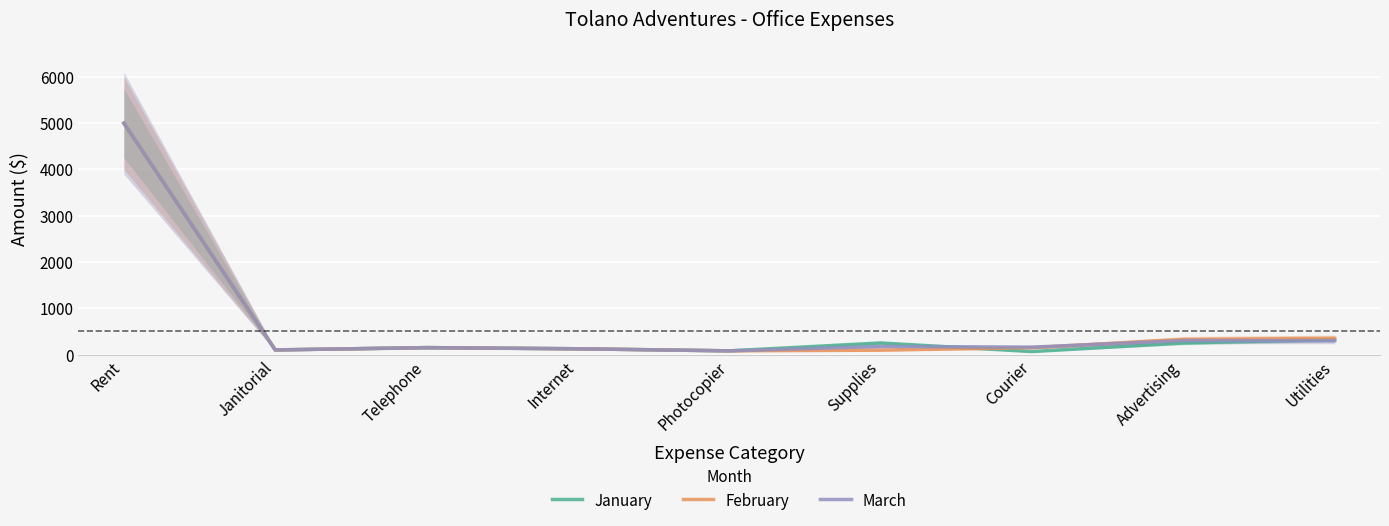

Rank the series by their average value, from highest to lowest.

March, February, January